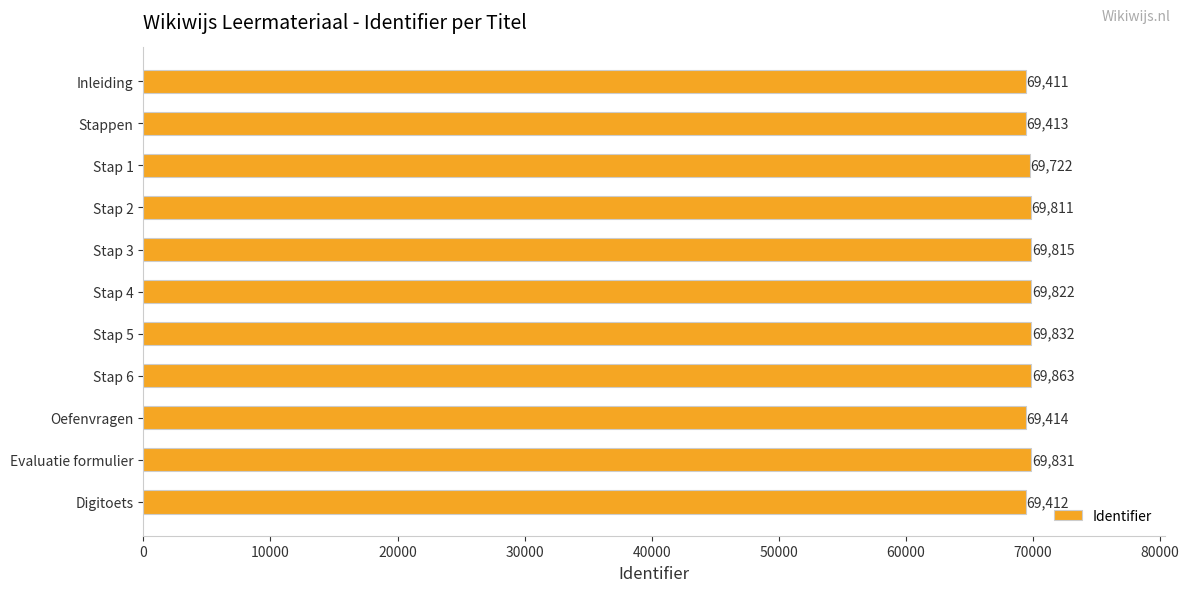

What is the label of the 6th bar from the top?

Stap 4